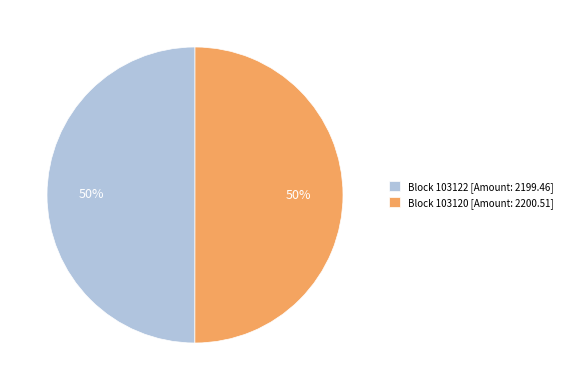

To the nearest percent, what is the combined percentage of Block 103122 [Amount: 2199.46] and Block 103120 [Amount: 2200.51]?

100%